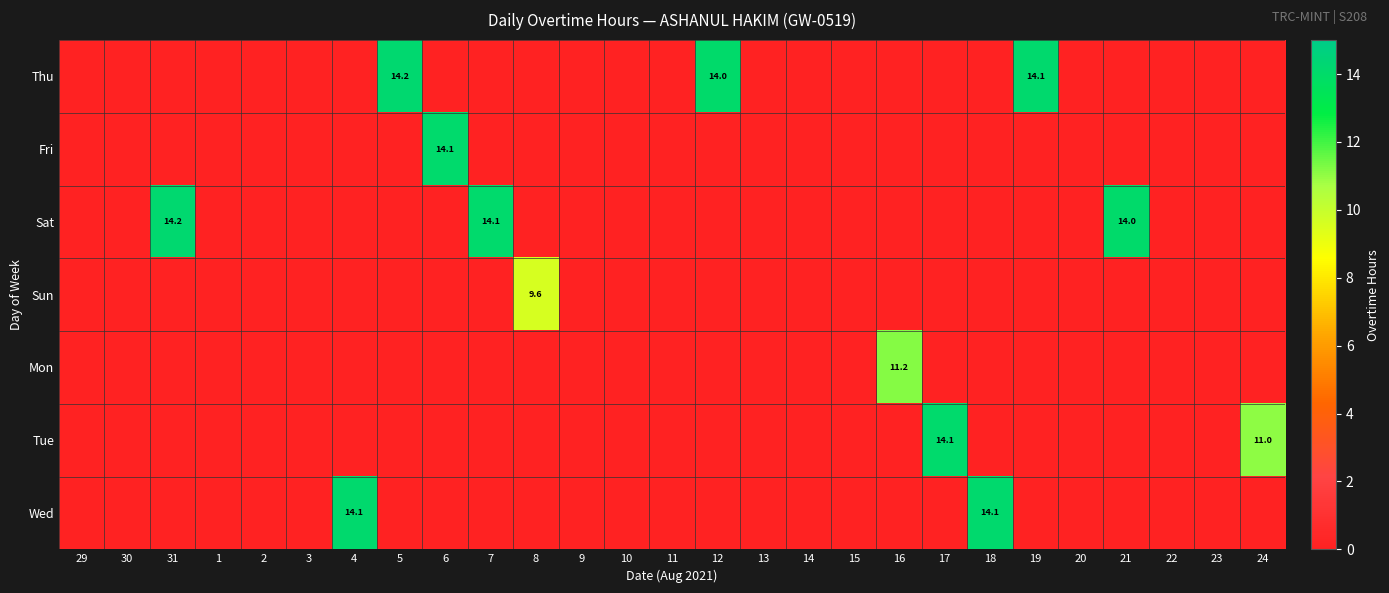

The value of Thu at 12 is 7.9. True or false?

False